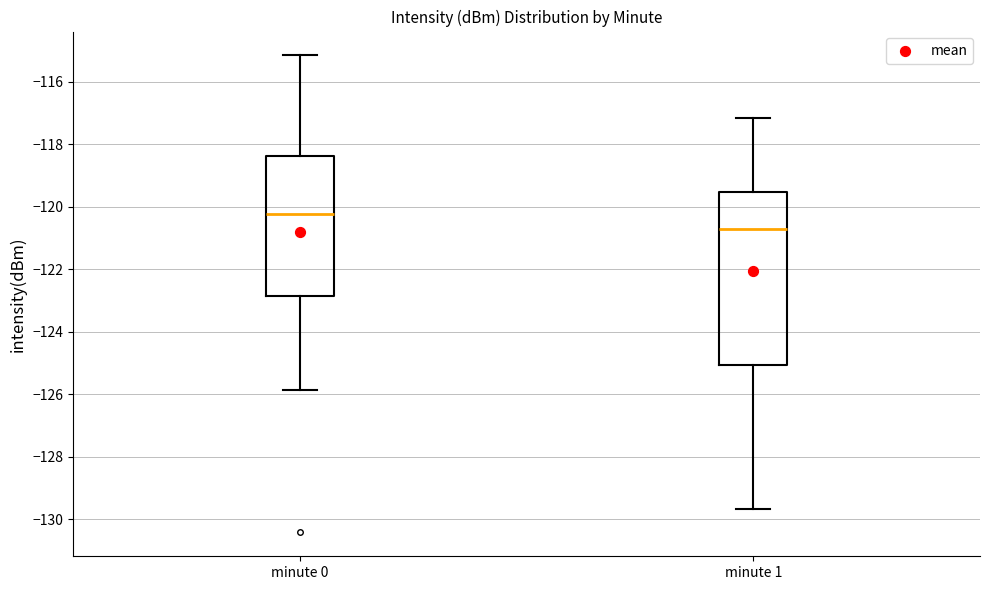

Reading left to right, read every box against the y-axis: the position of its median line, the range the box covers, and the ends of its whiskers. The values are not printed on the chart, so give them approximately, as read against the axis.

minute 0: median -120.2, box -122.8 to -118.4, whiskers -125.8 to -115.2
minute 1: median -120.8, box -125.0 to -119.6, whiskers -129.6 to -117.2